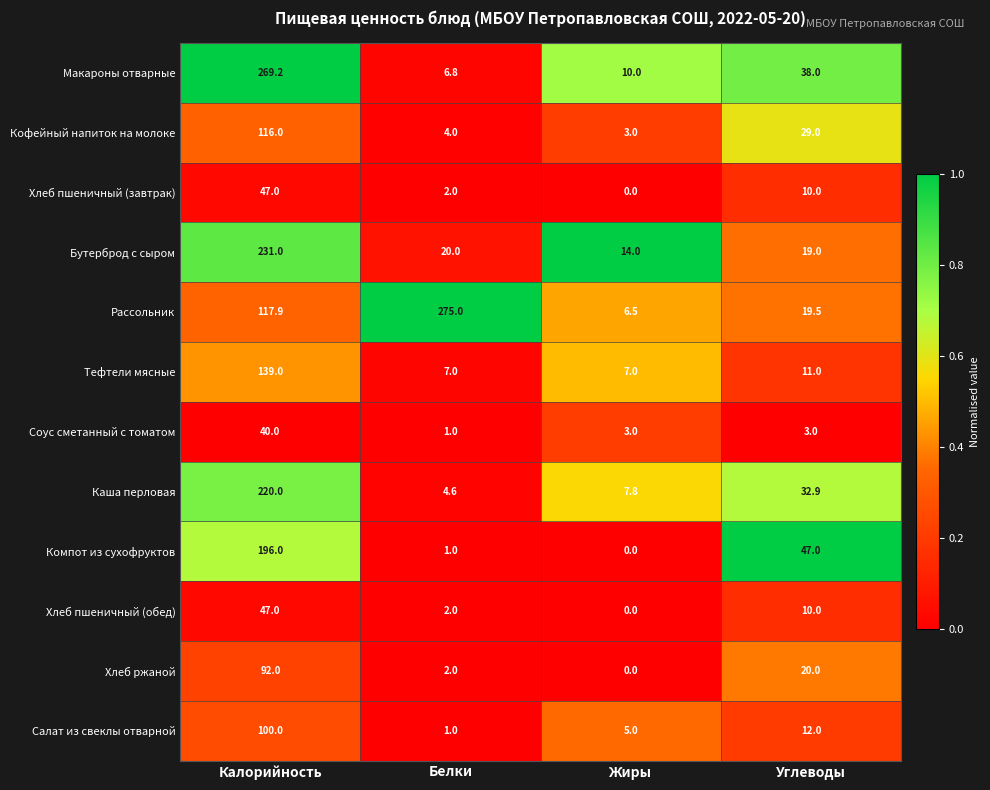

How many categories are shown in the chart?

4